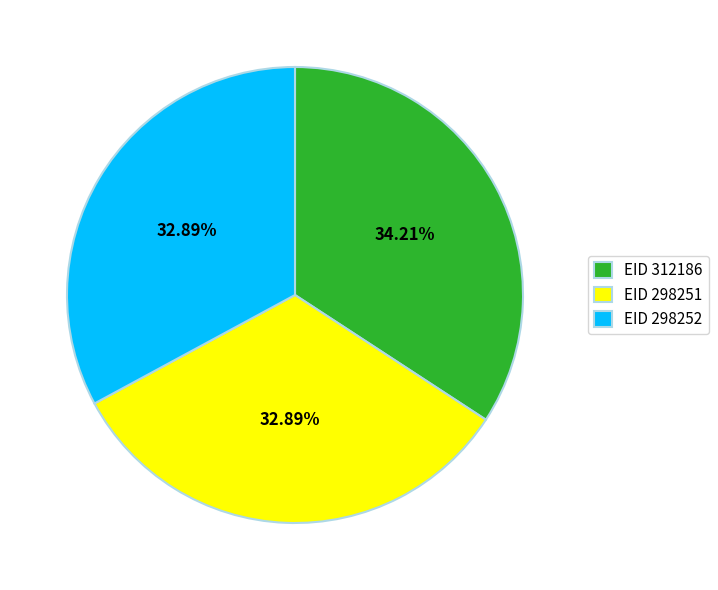

How many segments does this pie chart have?

3